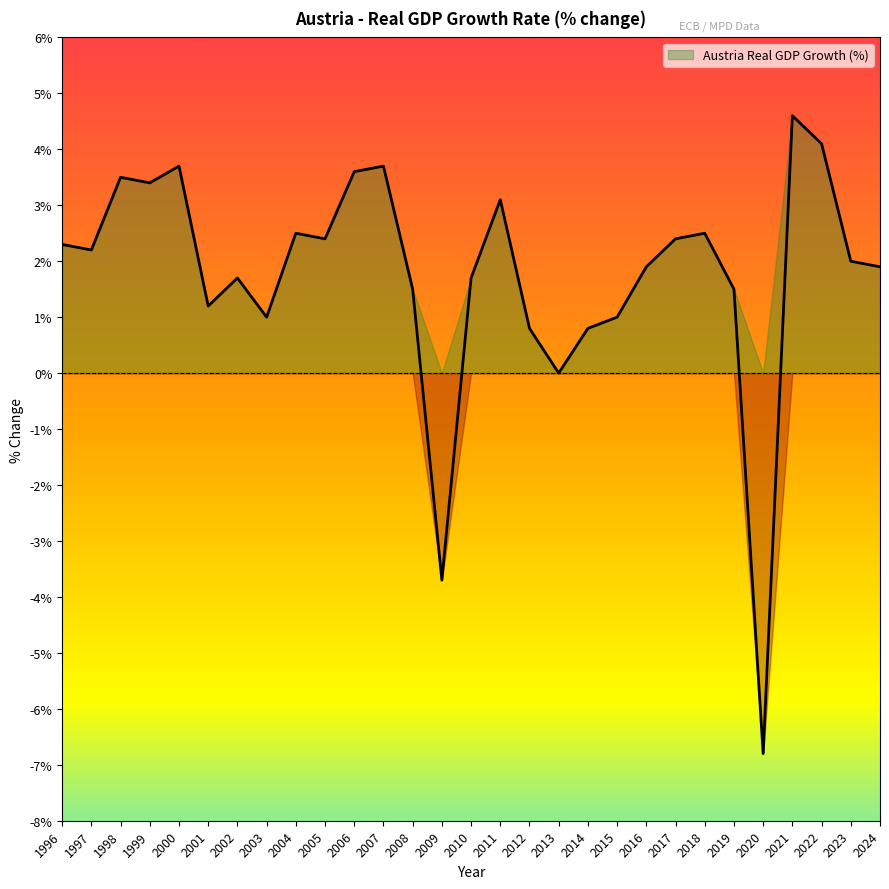

Approximately how many times larger is the value at 2016 compared to 2015?

1.9